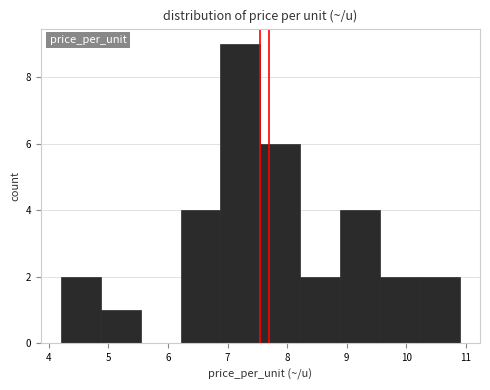

Reading left to right, transcribe this chart: for each bar, give the range it covers on the x-axis and its height. Neither the bar edges nor the heights are printed on the chart, so give them approximately, as read against the axes.

4.20 to 4.87: 2
4.87 to 5.54: 1
5.54 to 6.21: 0
6.21 to 6.88: 4
6.88 to 7.55: 9
7.55 to 8.22: 6
8.22 to 8.89: 2
8.89 to 9.56: 4
9.56 to 10.23: 2
10.23 to 10.90: 2